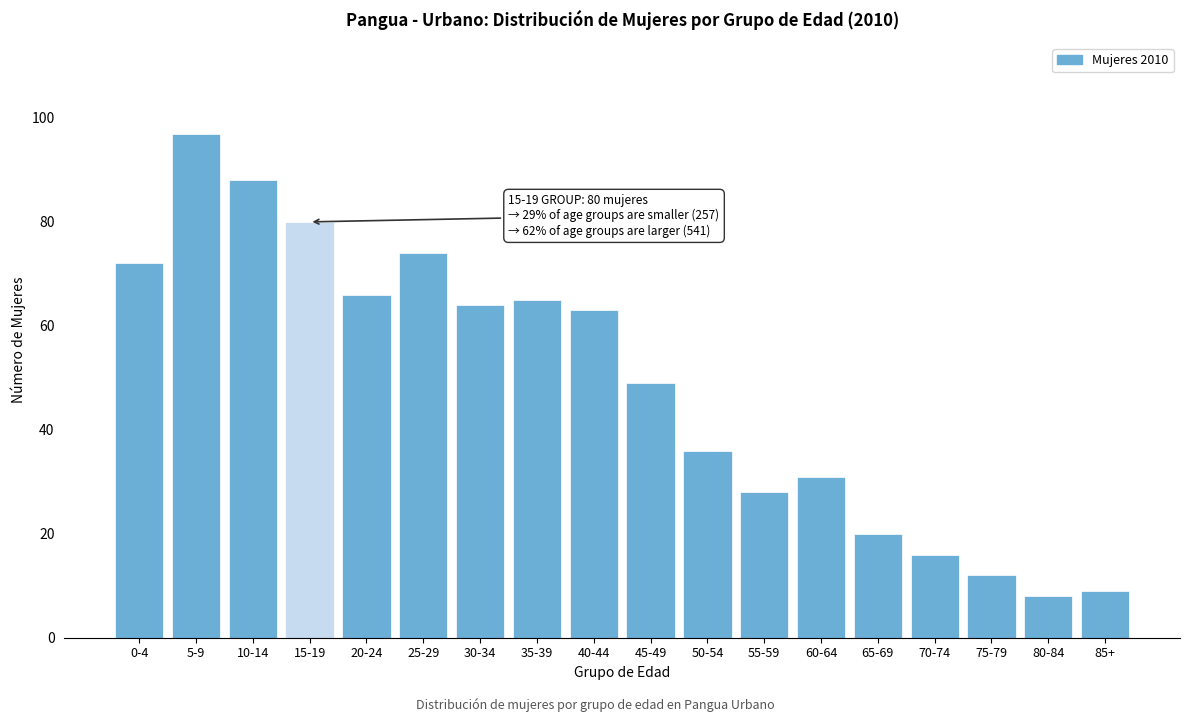

Reading right to left, transcribe all the data shown in this chart.

9	8	12	16	20	31	28	36	49	63	65	64	74	66	80	88	97	72